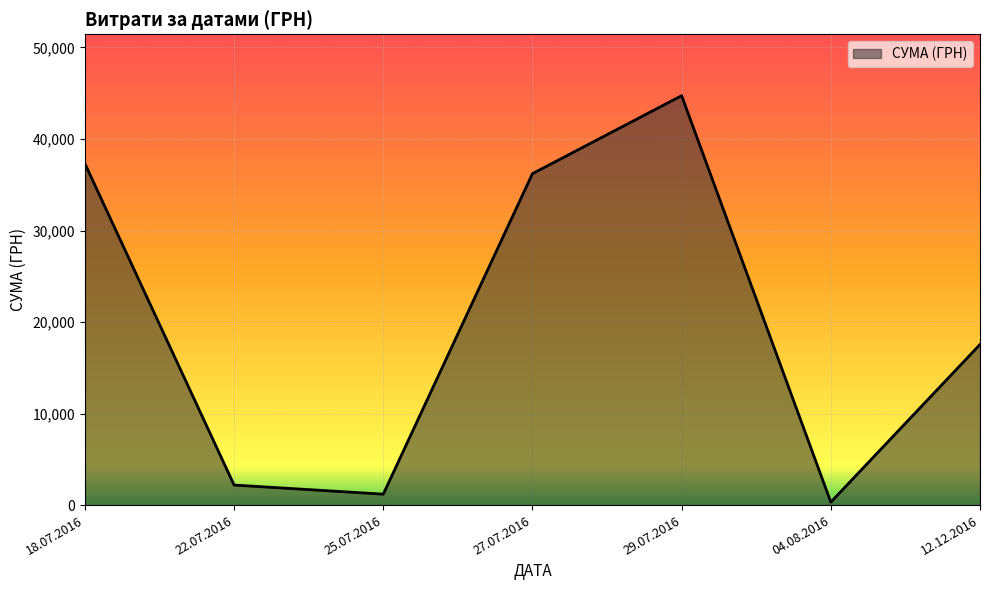

Is it true that the value at 29.07.2016 is 44730.5?

True